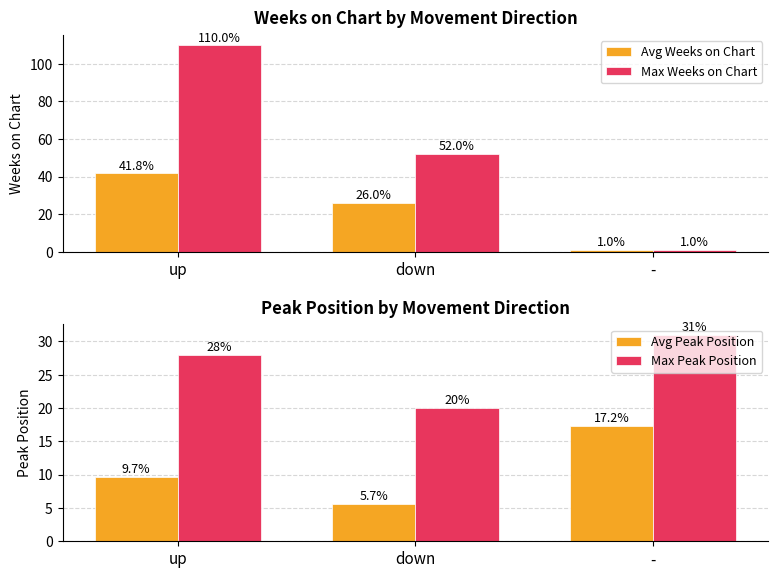

What is the total value across all series at up?

189.5